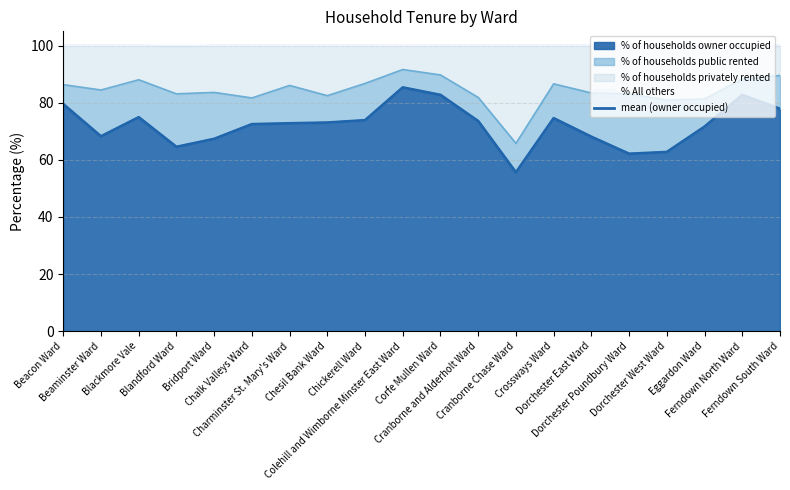

What is the difference between the maximum and minimum values?

29.8